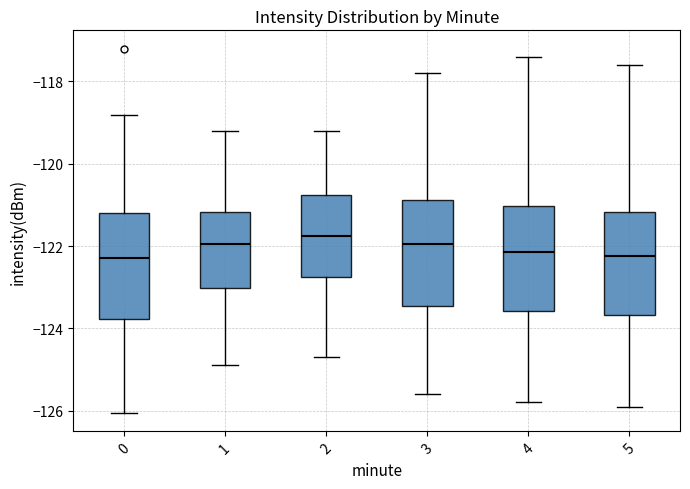

Where does the median line of the box at x = 0 sit on the y-axis? The values are not printed on the chart, so give them approximately, as read against the axis.

-122.2